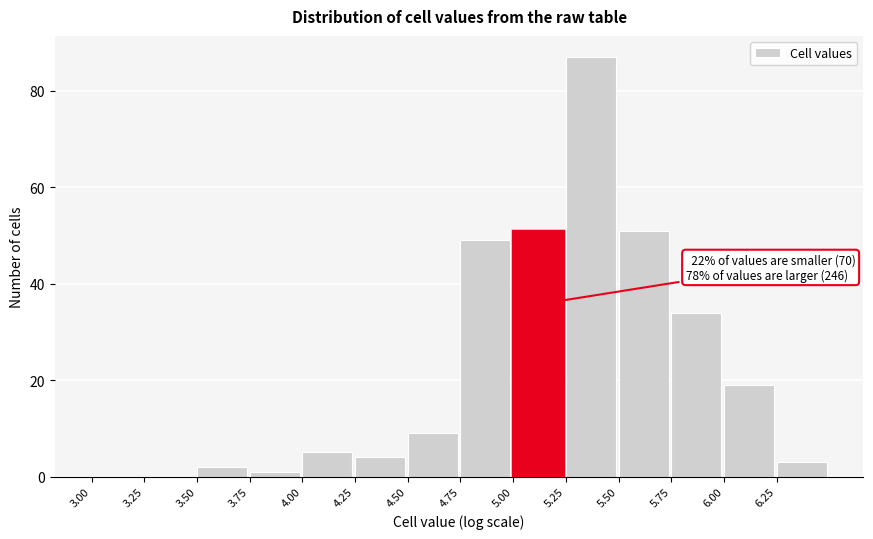

Over which range of the x-axis is the bar tallest?

5.25 to 5.50